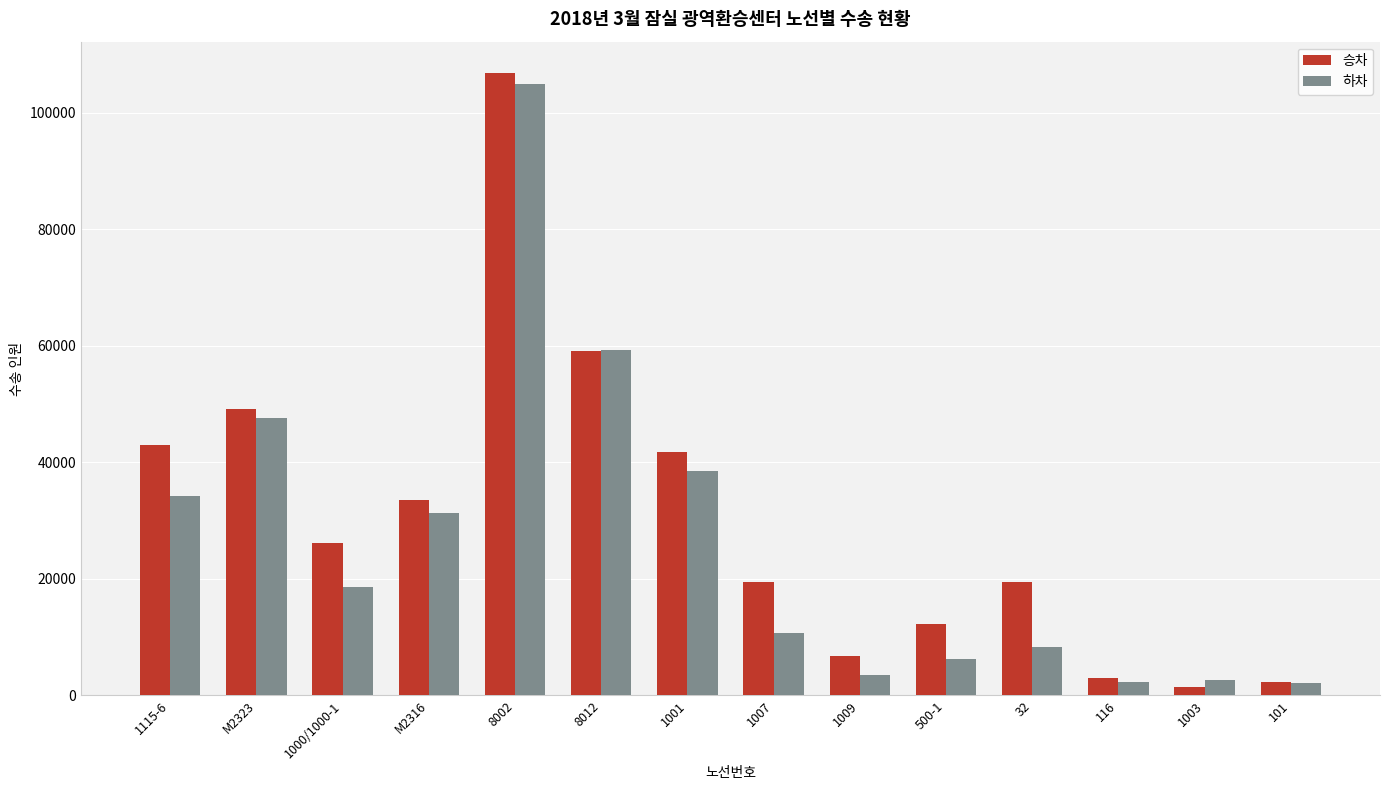

How many distinct data groups are displayed?

2